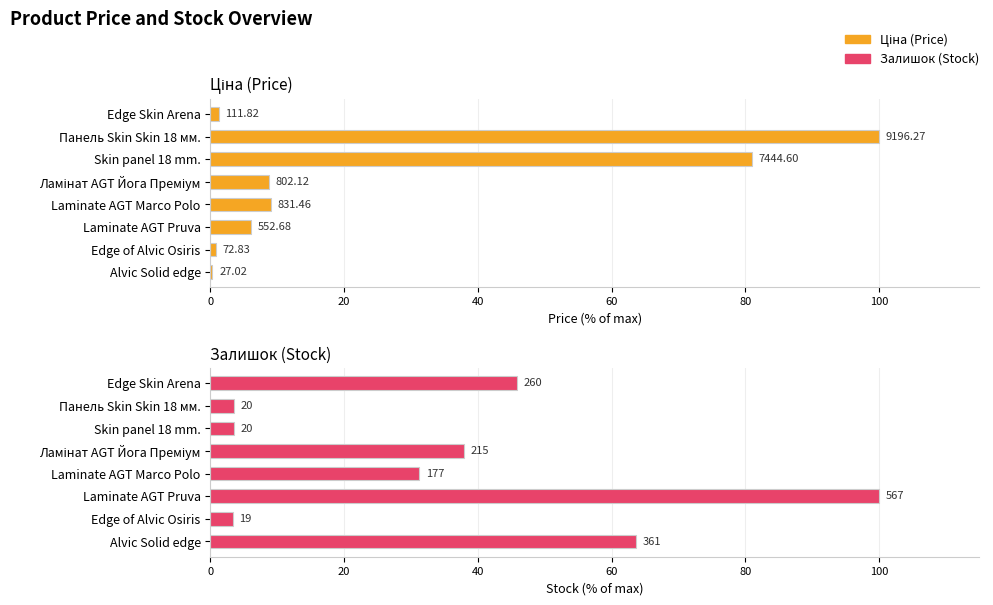

Is the value of Ціна at Skin panel 18 mm. greater than the value of Залишок at Laminate AGT Marco Polo?

Yes